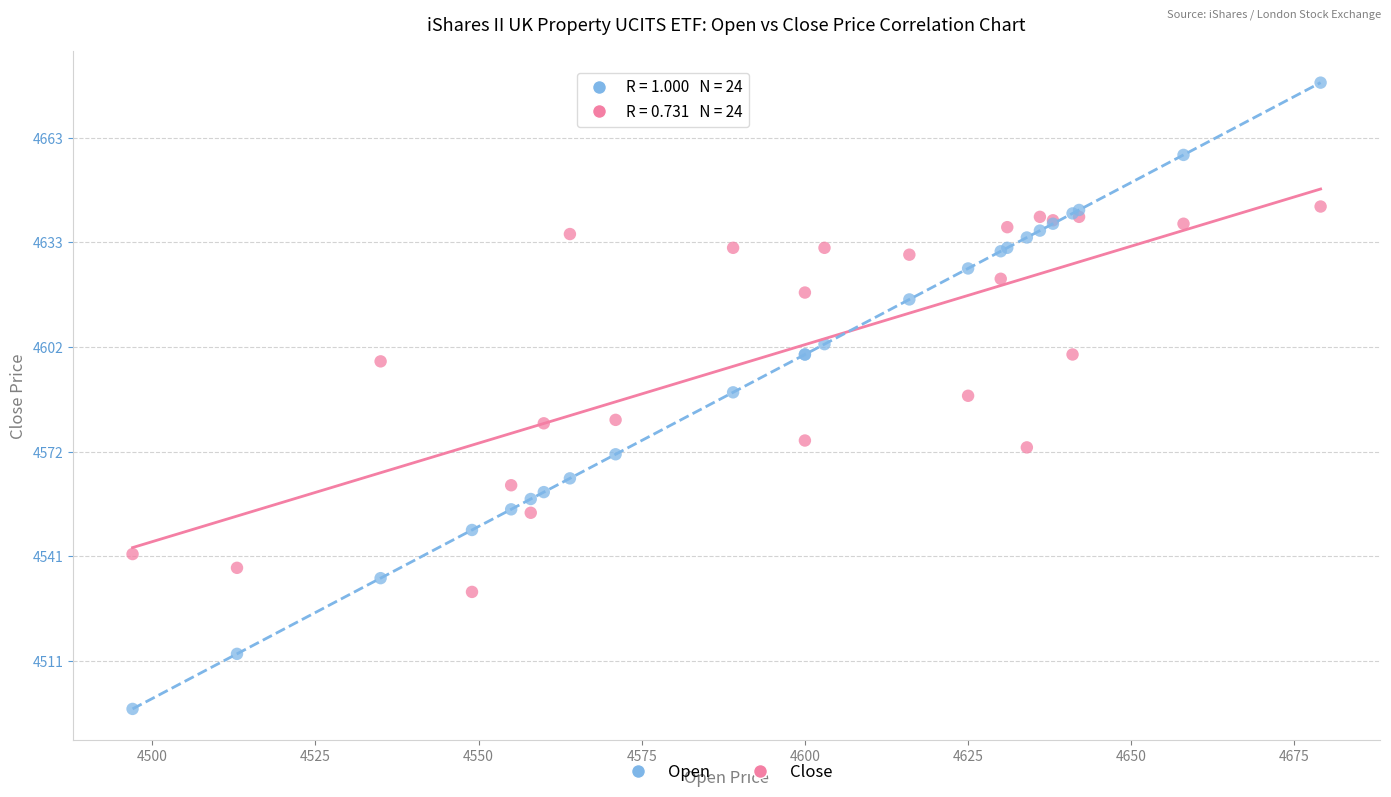

Which series contains the lowest Y value?

Open